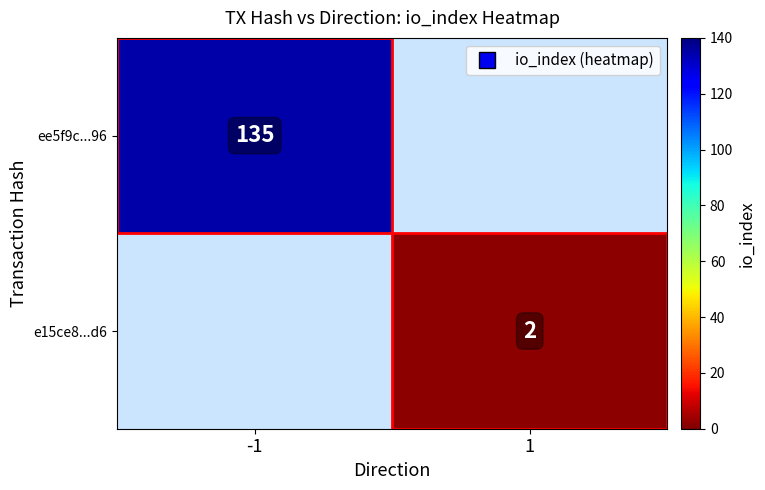

The value of e15ce8...d6 at 1 is 1.3. True or false?

False